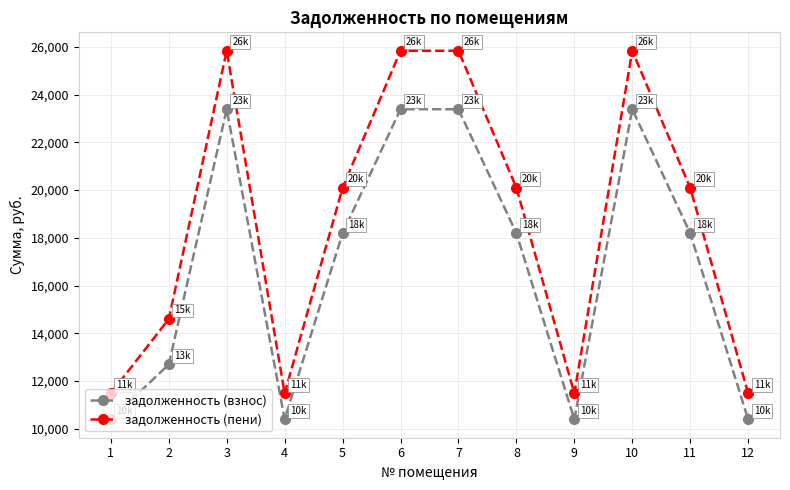

What is the value of the задолженность (взнос) point at the 9th from the left?

10394.9